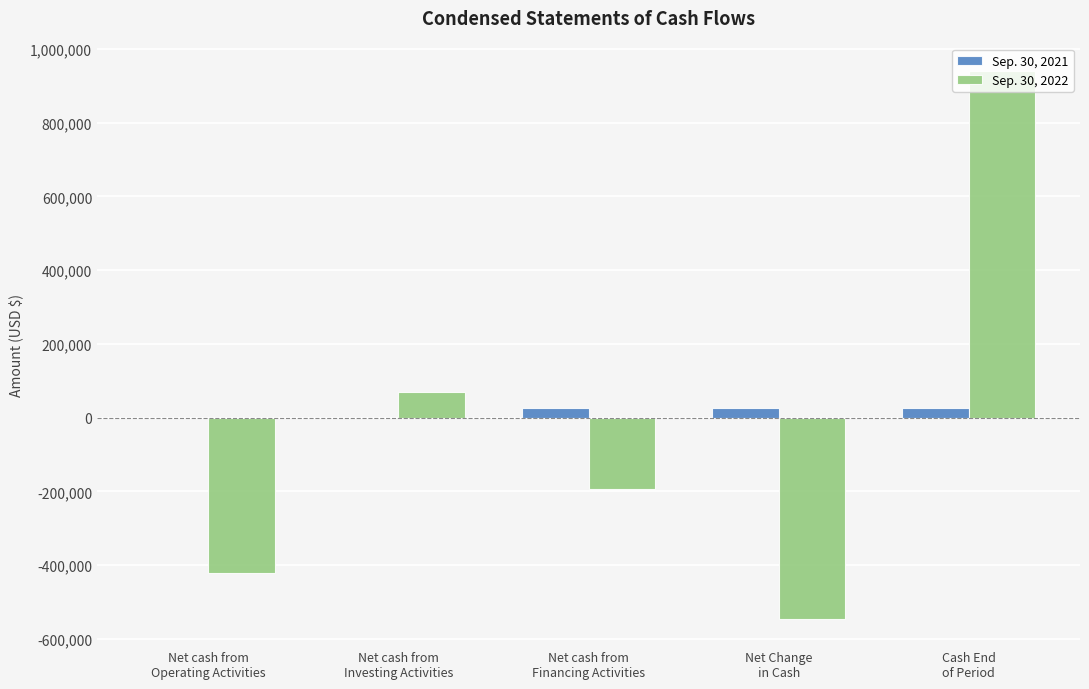

How many values in Sep. 30, 2022 are above zero?

2